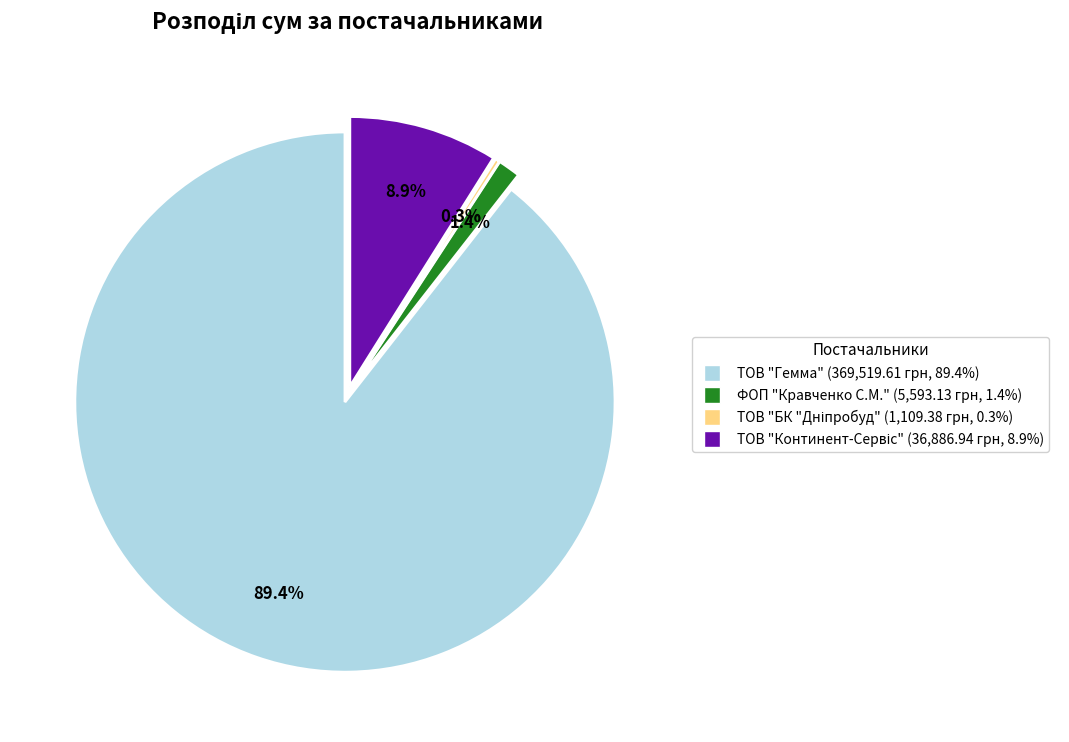

The ТОВ "Гемма" slice represents 84% of the pie. True or false?

False